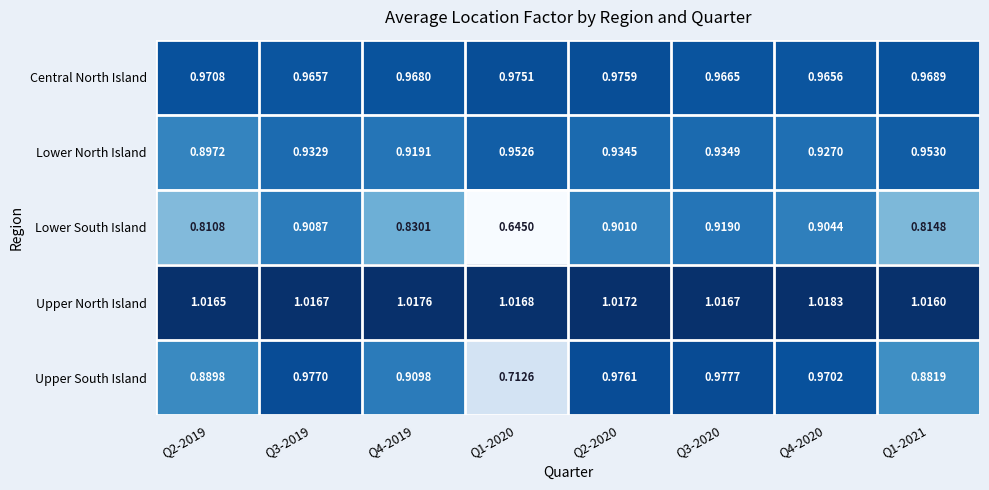

What is the difference between the highest and lowest values at Q4-2020?

0.1